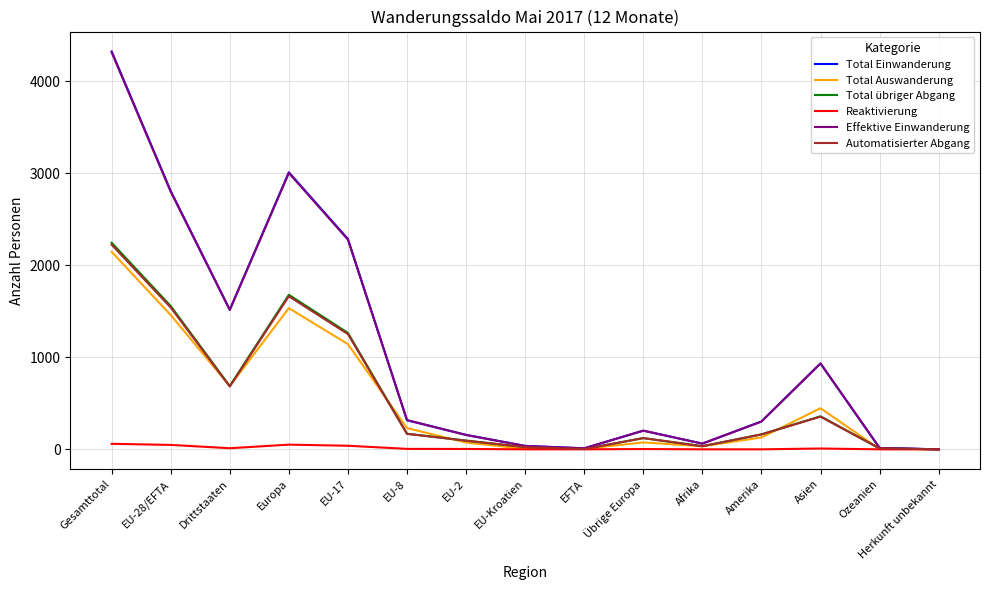

Which series changed the most between EU-28/EFTA and Drittstaaten?

Total Einwanderung